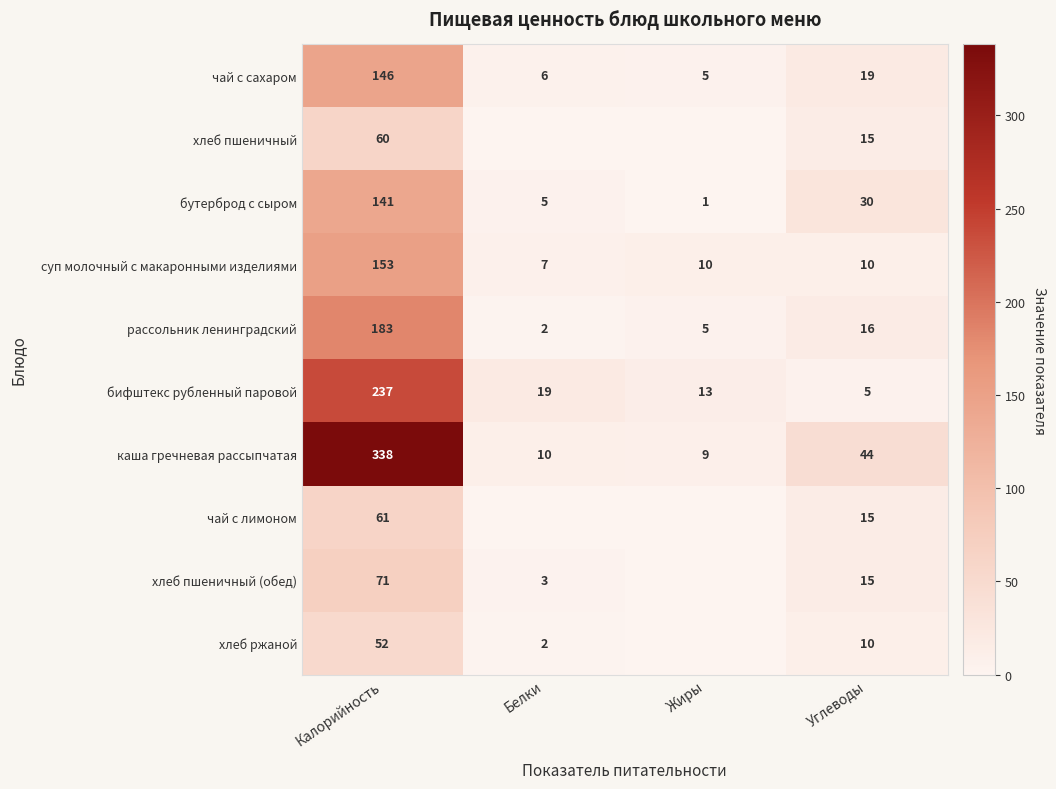

What is the minimum value for суп молочный с макаронными изделиями?

7